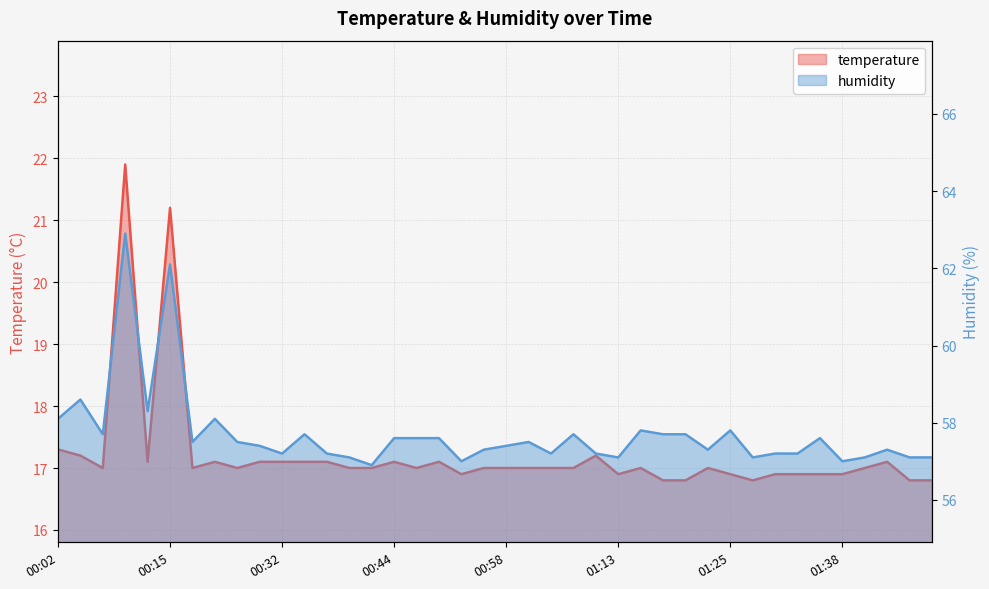

How many interior local peaks does the temperature series have?

9